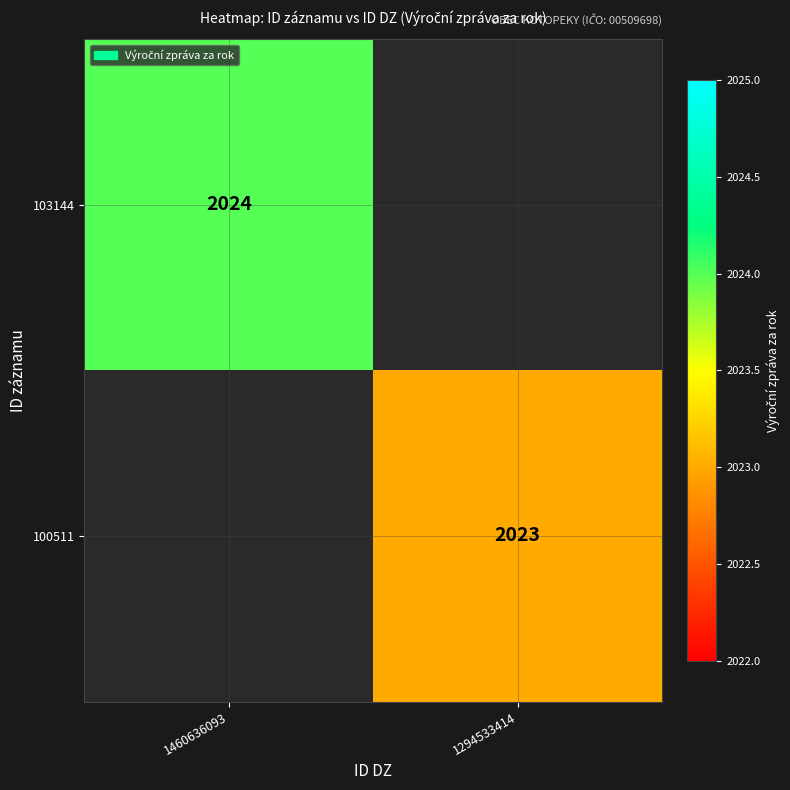

The 100511 series shows 517 at 1294533414. True or false?

False